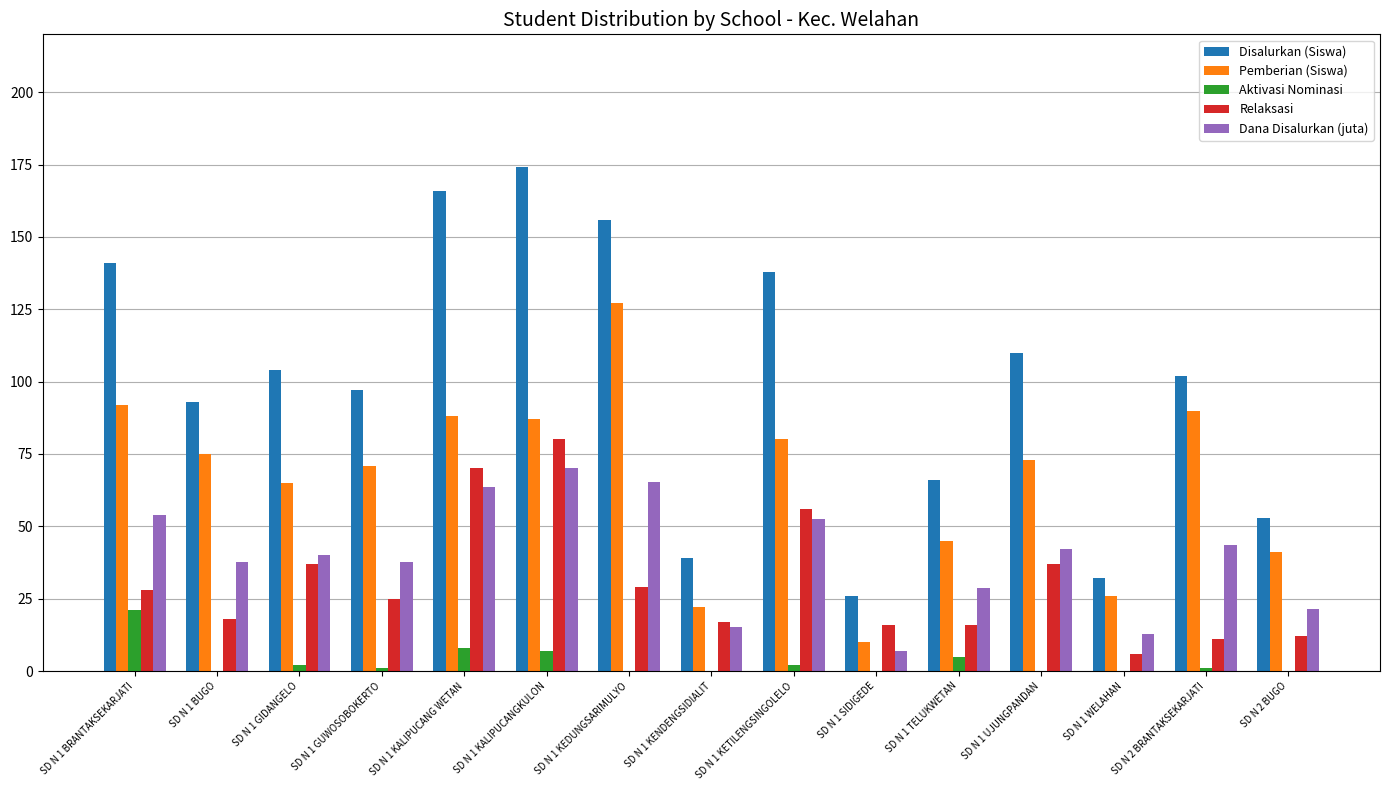

Which category has the highest value in the Aktivasi Nominasi series?

SD N 1 BRANTAKSEKARJATI